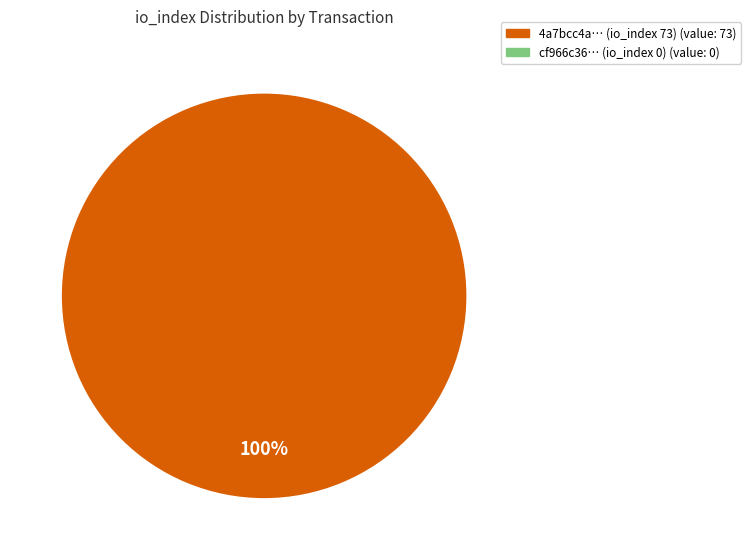

Does any single category account for the majority?

Yes